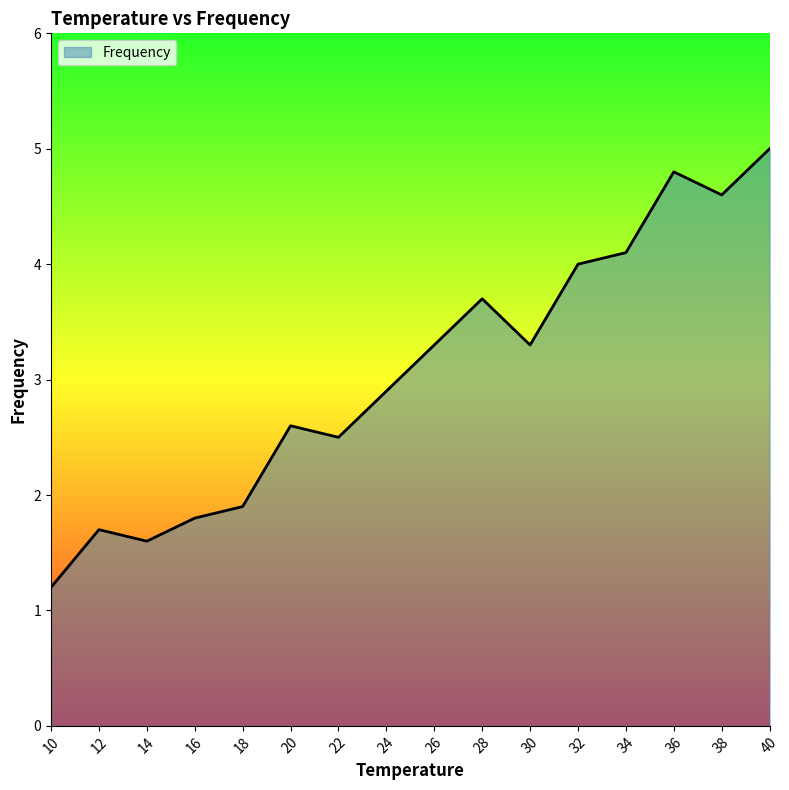

Count the number of values greater than 3.

8